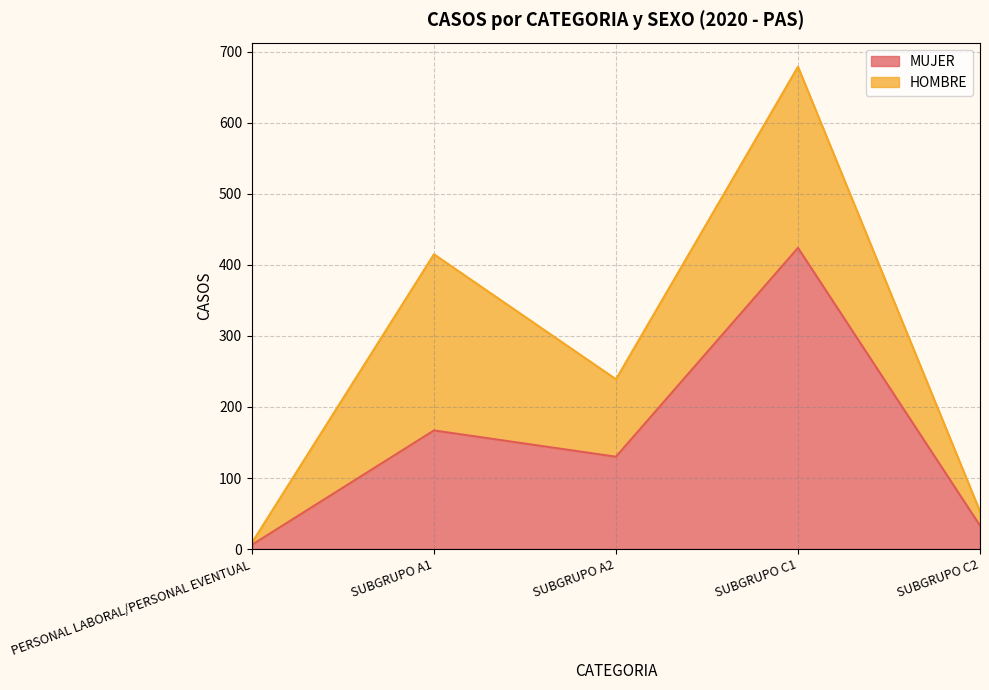

What is the ratio of the value at SUBGRUPO C1 to the value at SUBGRUPO A1?

2.5